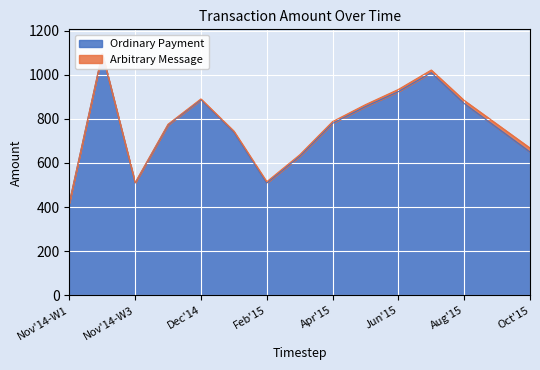

How many lines are shown in the chart?

2